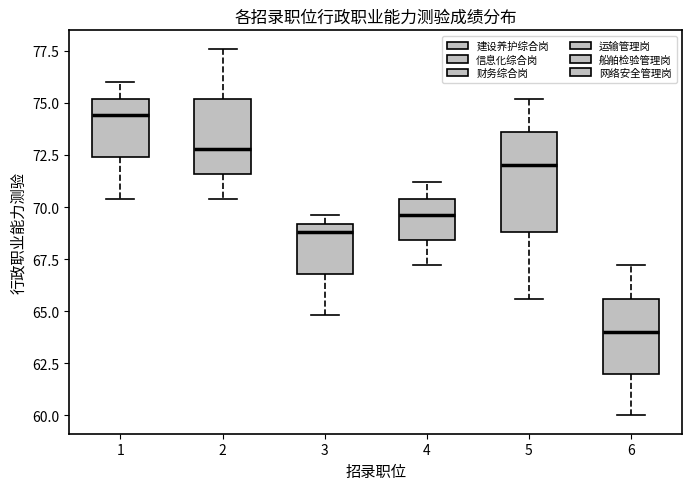

Which box is the tallest, from its lower edge to its upper edge?

5